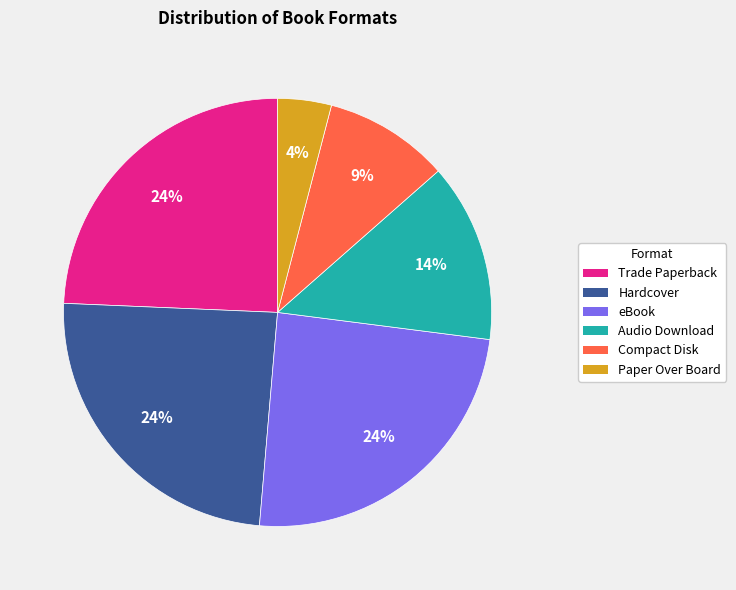

Which slice is the smallest?

Paper Over Board